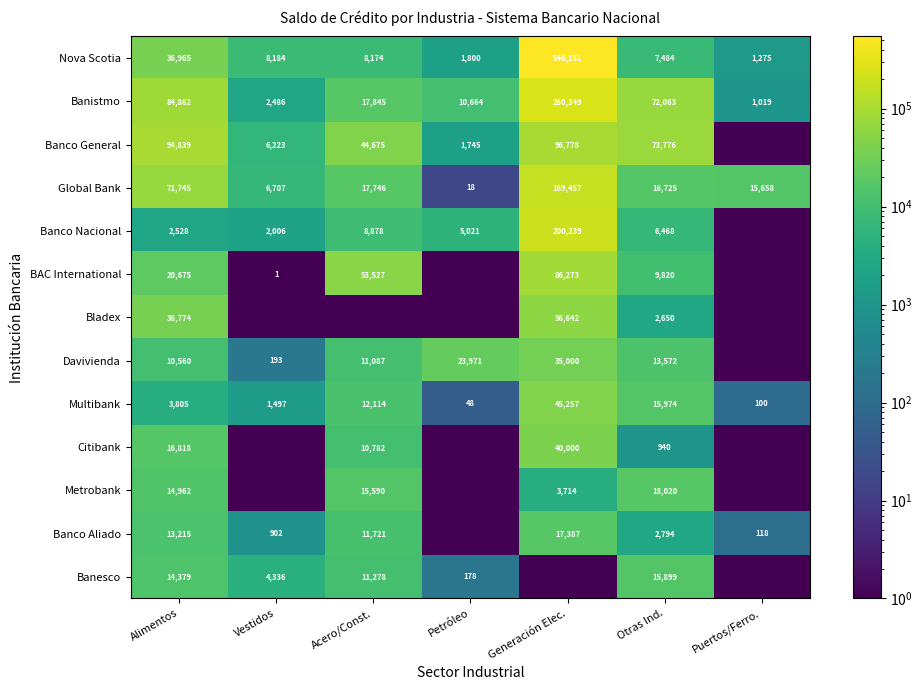

List the labels in order of Nova Scotia value, largest first.

Generación Elec., Alimentos, Vestidos, Acero/Const., Otras Ind., Petróleo, Puertos/Ferro.